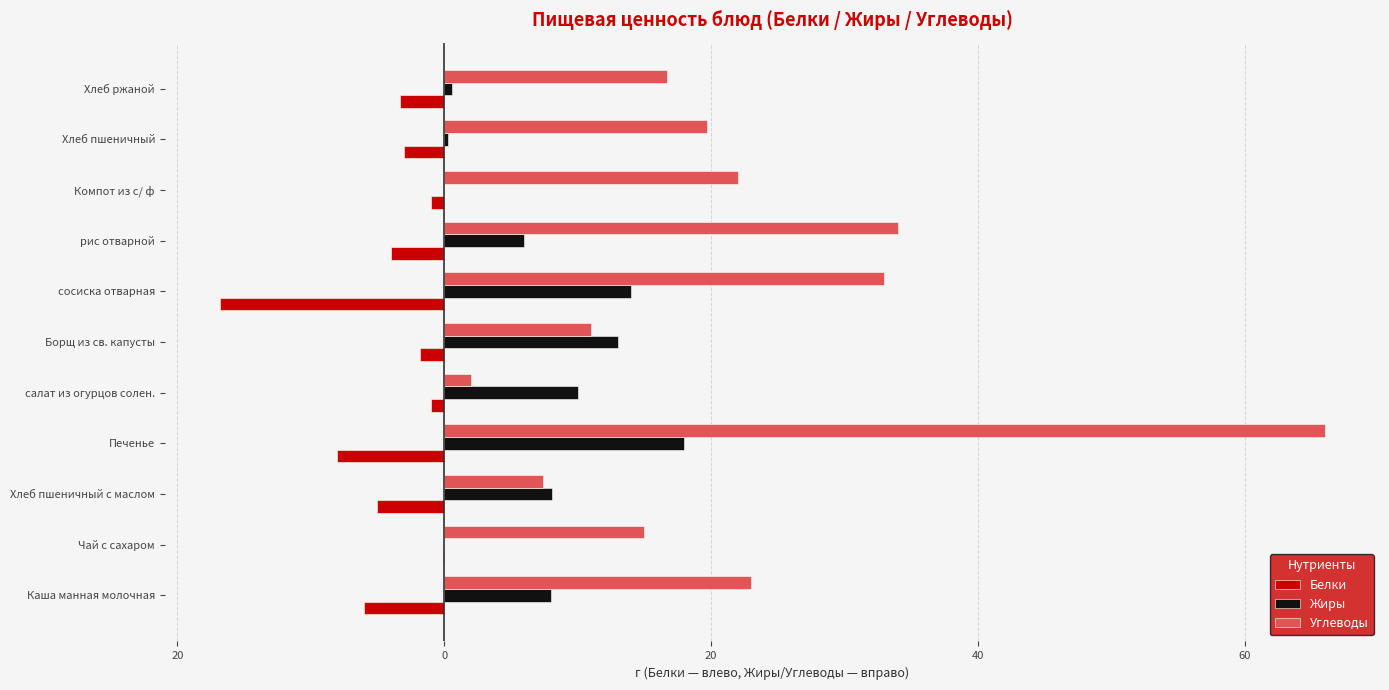

What are all the series names shown in the legend?

Белки, Жиры, Углеводы